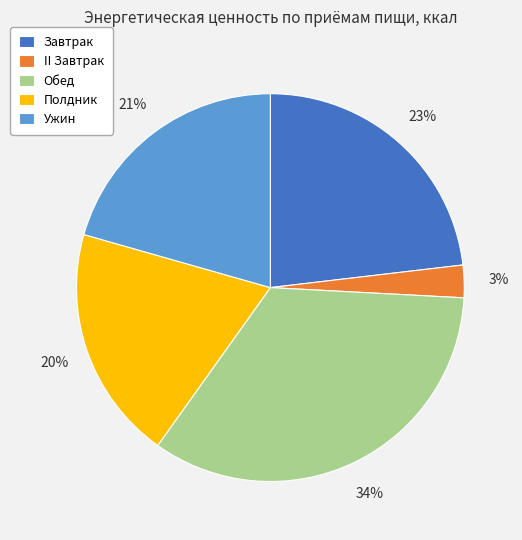

How many segments does this pie chart have?

5